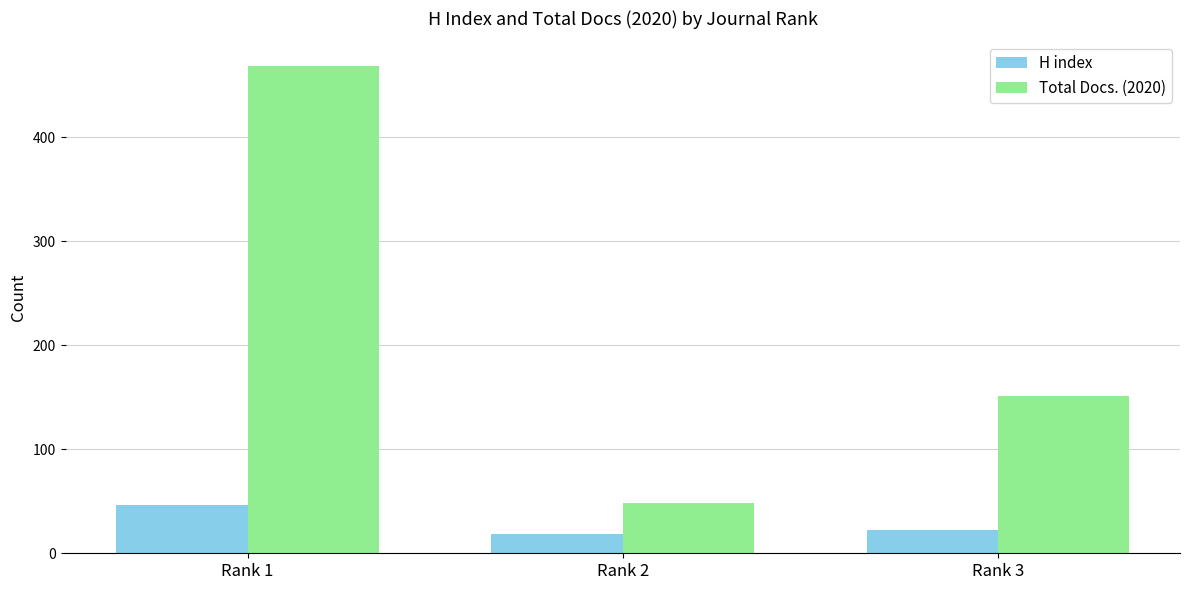

Reading left to right, what are all the values shown in this chart?

H index: Rank 1=46	Rank 2=19	Rank 3=22
Total Docs. (2020): Rank 1=469	Rank 2=48	Rank 3=151